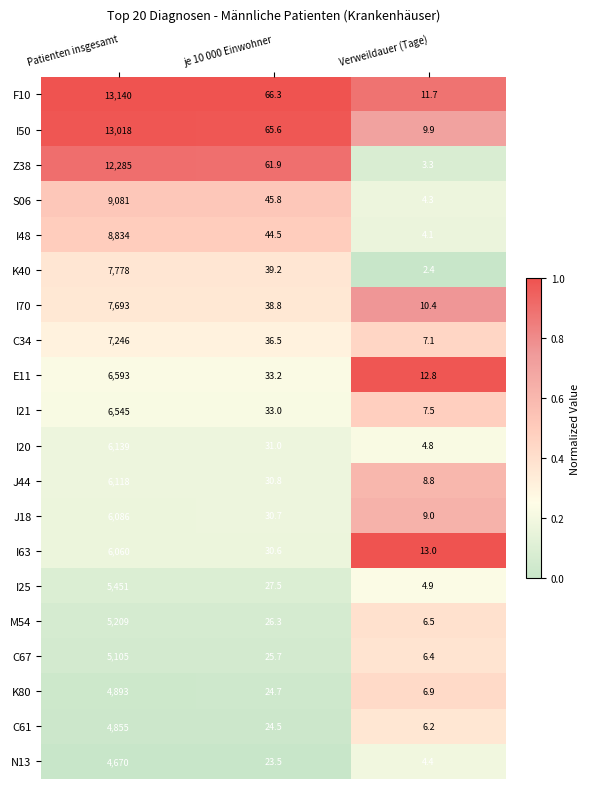

True or false: J44 has a value of 12.9 at Verweildauer (Tage).

False